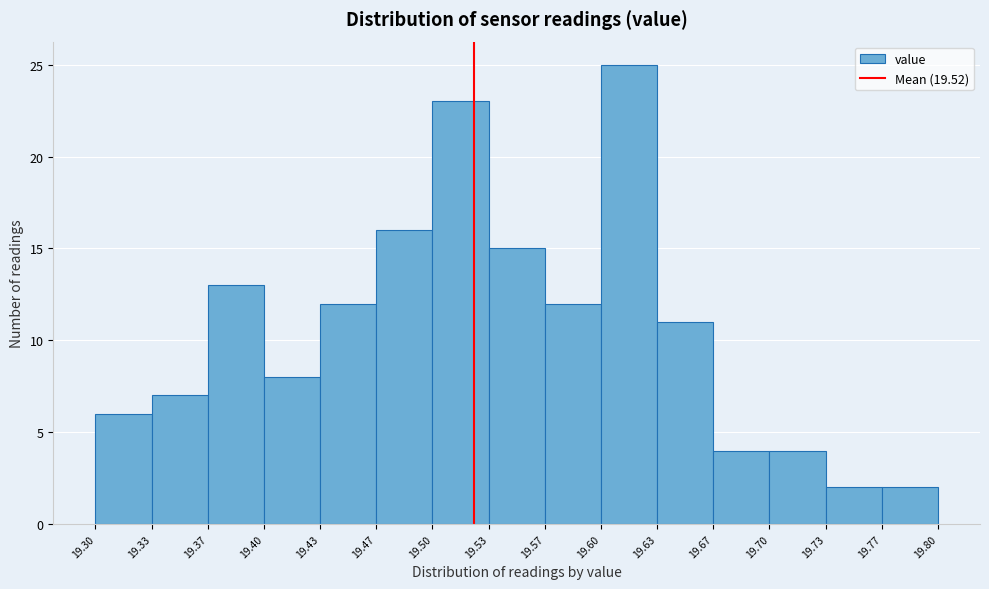

What is the height of the bar covering 19.53 to 19.57 on the x-axis? The values are not printed on the chart, so give them approximately, as read against the axis.

15